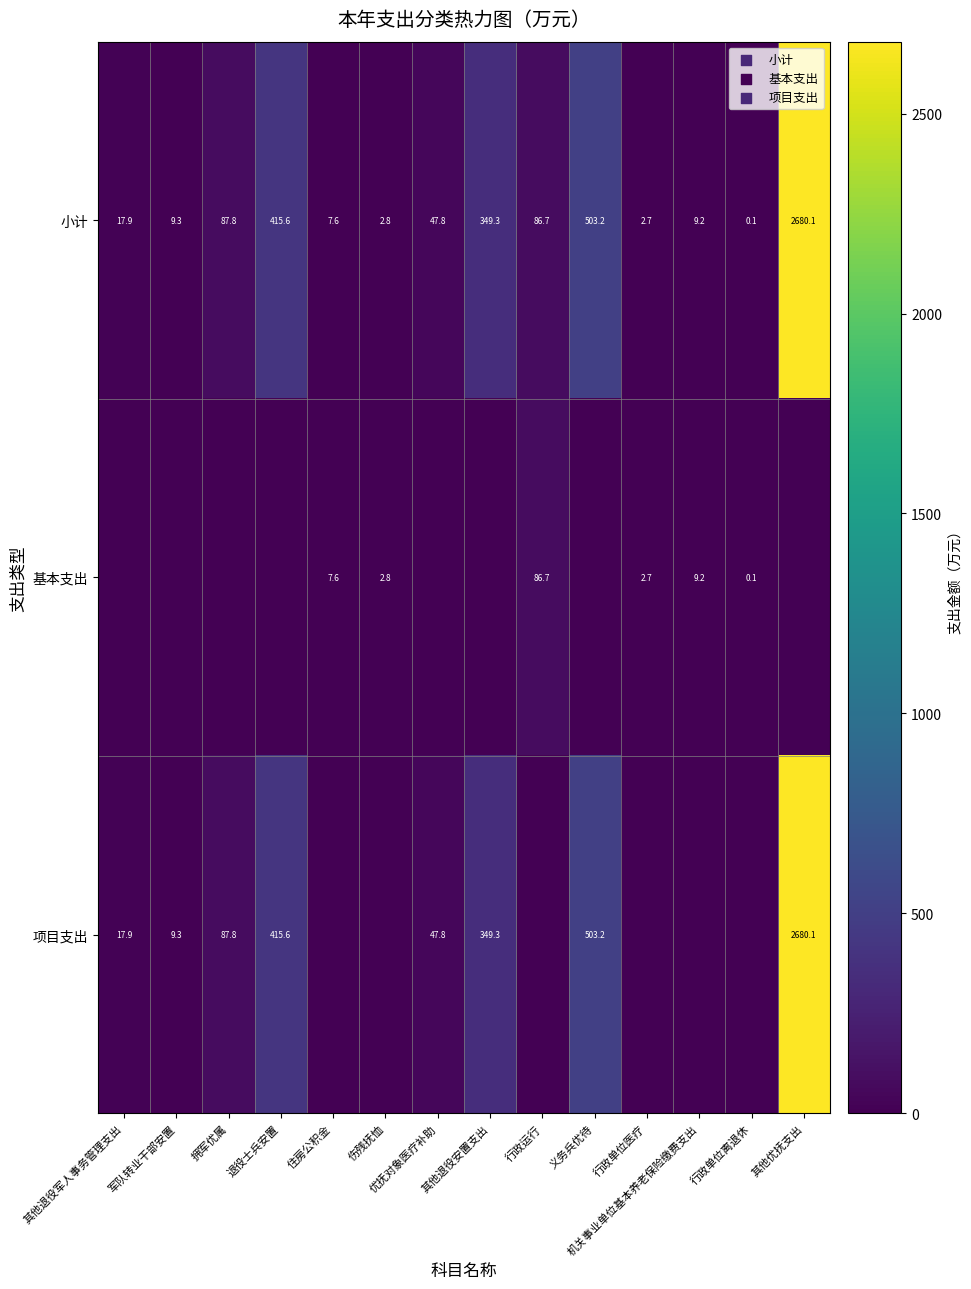

Which category has the lowest value in the 小计 series?

行政单位离退休